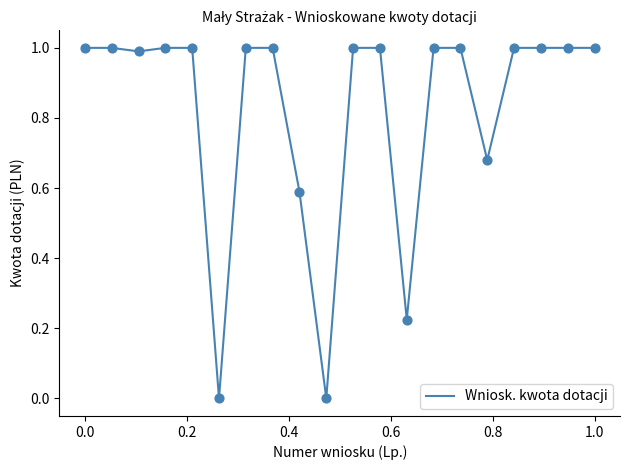

What is the greatest value displayed?

1.0